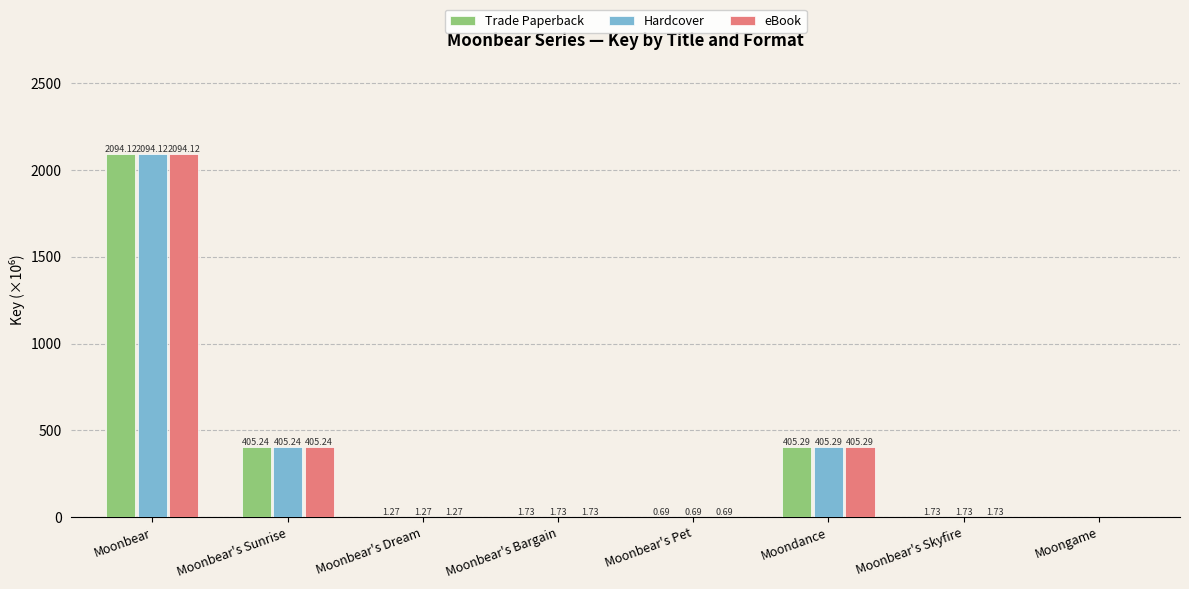

At which label is eBook closest to 1047?

Moondance